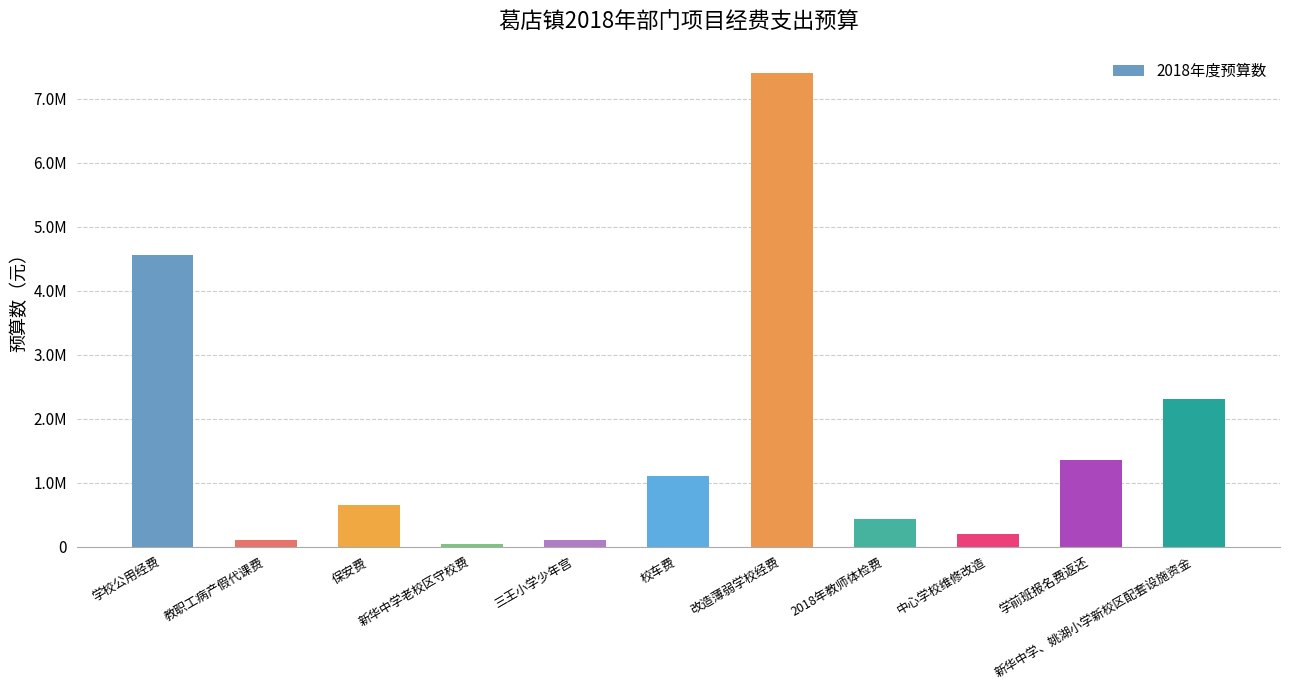

List the labels in order of value, largest first.

改造薄弱学校经费, 学校公用经费, 新华中学、姚湖小学新校区配套设施资金, 学前班报名费返还, 校车费, 保安费, 2018年教师体检费, 中心学校维修改造, 教职工病产假代课费, 三王小学少年宫, 新华中学老校区守校费